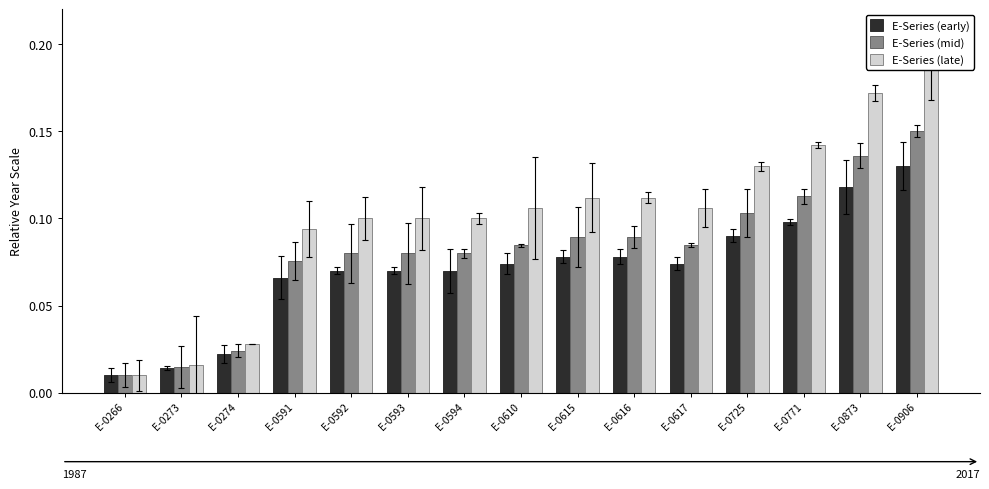

True or false: E-Series (mid) has a value of 0.0 at E-0266.

True